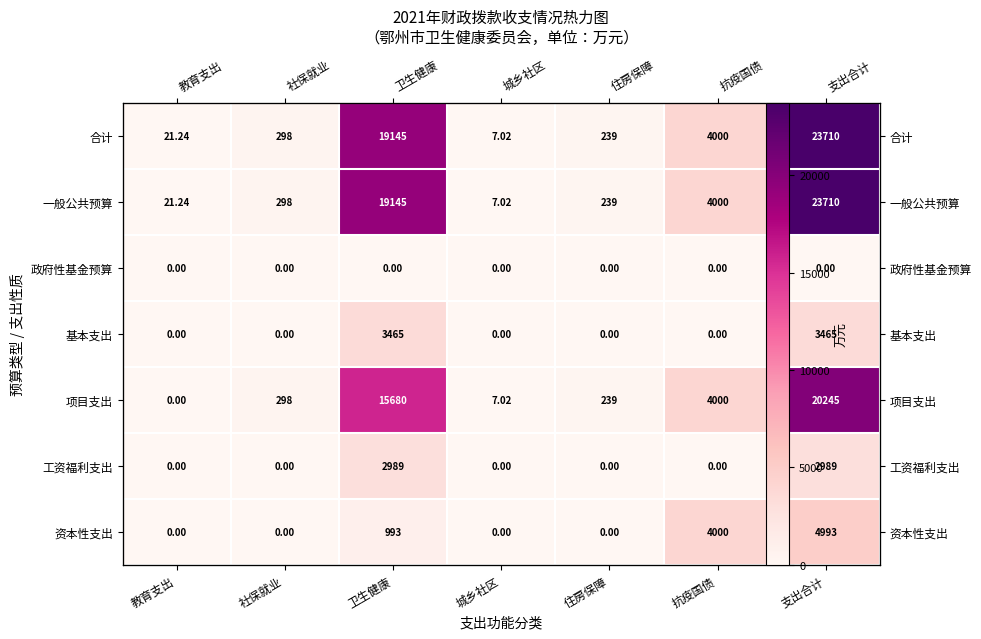

Between 抗疫国债 and 住房保障, which is larger?

抗疫国债